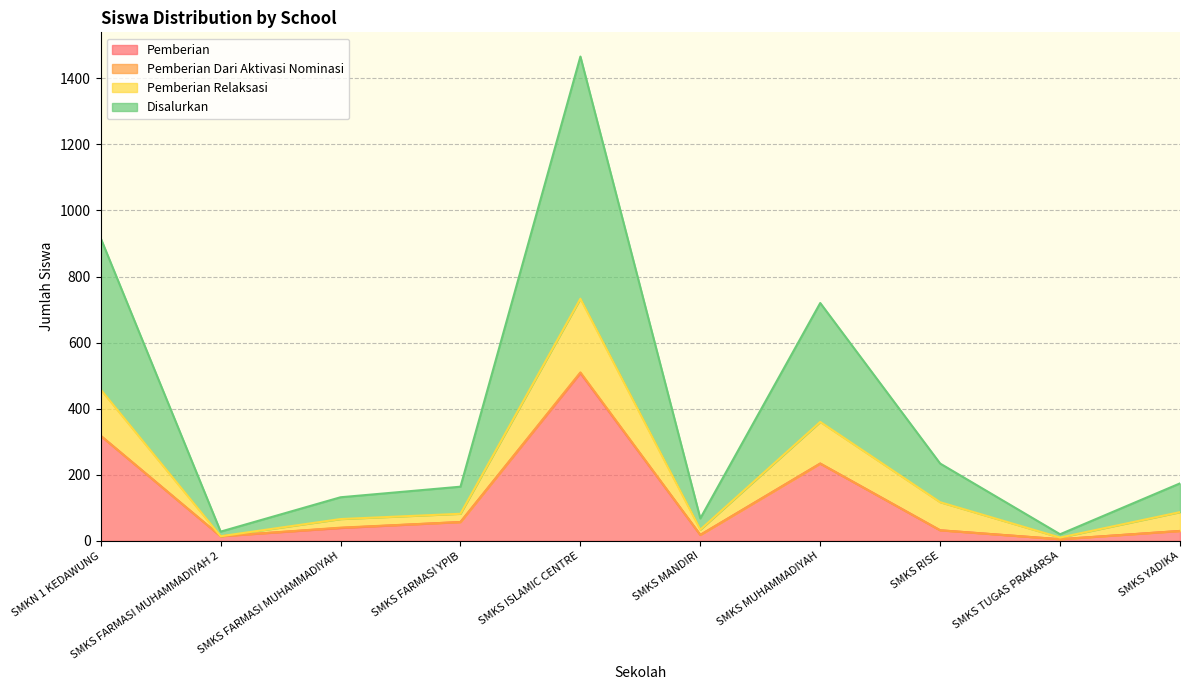

At which category is the sum across all series the highest?

SMKS ISLAMIC CENTRE